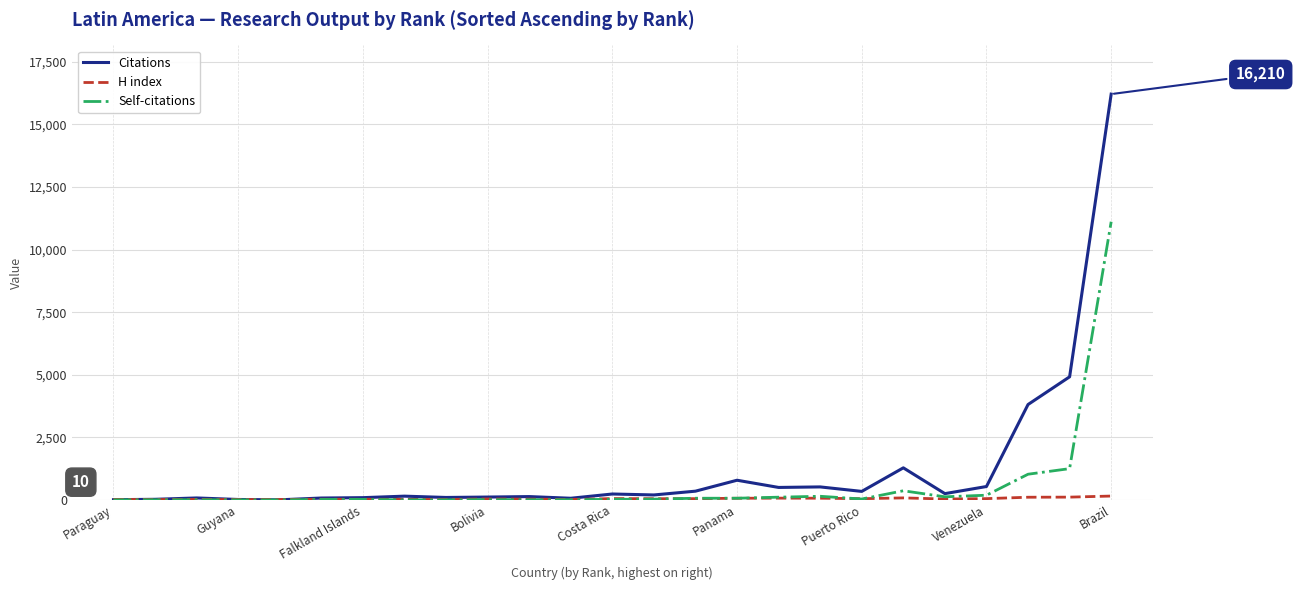

What is the total value across all series at Venezuela?

777